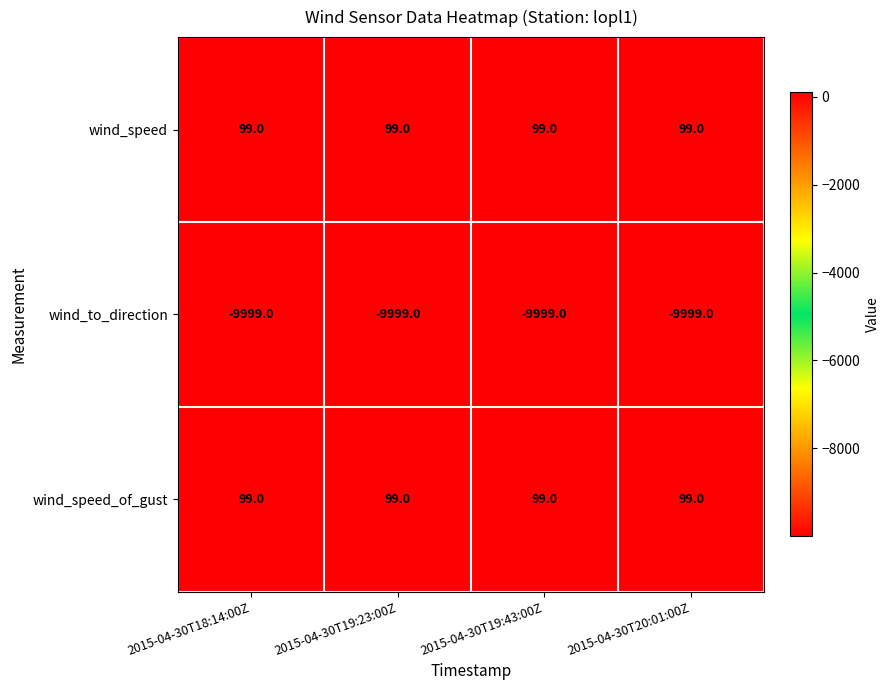

The wind_speed_of_gust series shows 21 at 2015-04-30T19:43:00Z. True or false?

False